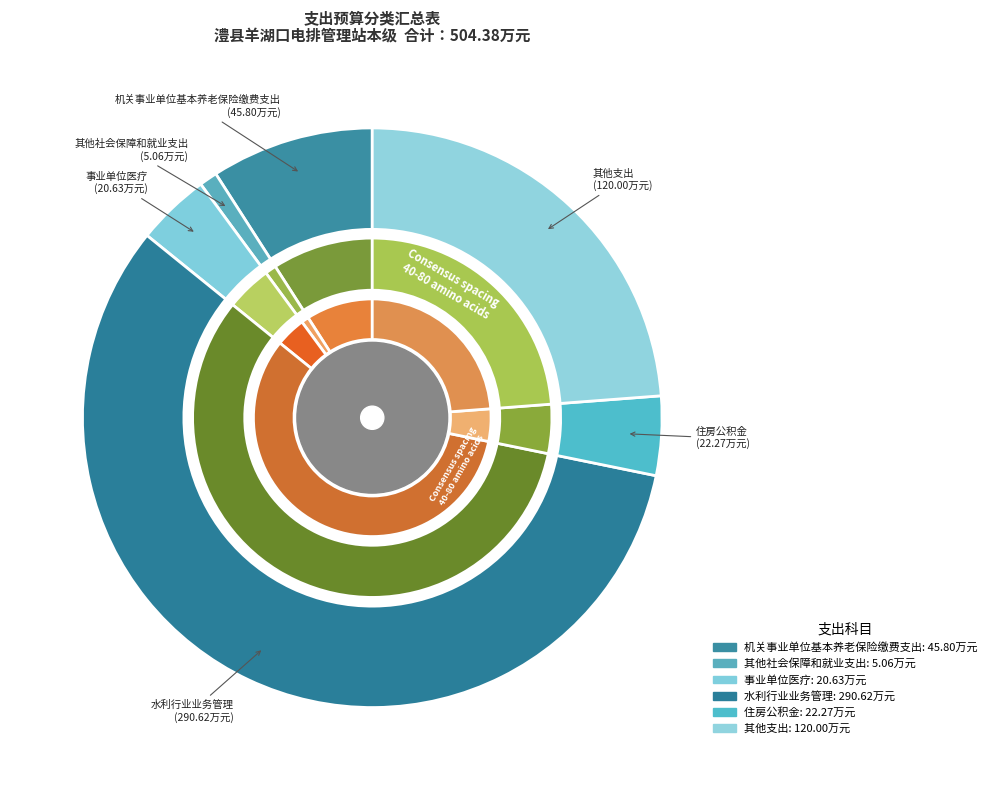

Does 水利行业业务管理 account for over 50% of the chart?

Yes